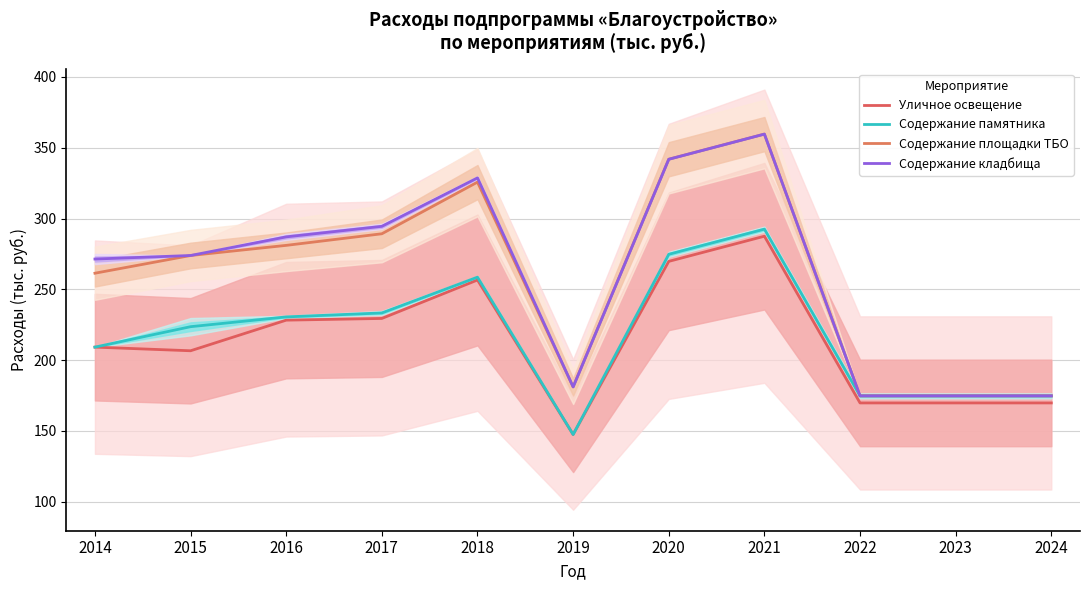

The Содержание памятника series shows 89.0 at 2022. True or false?

False